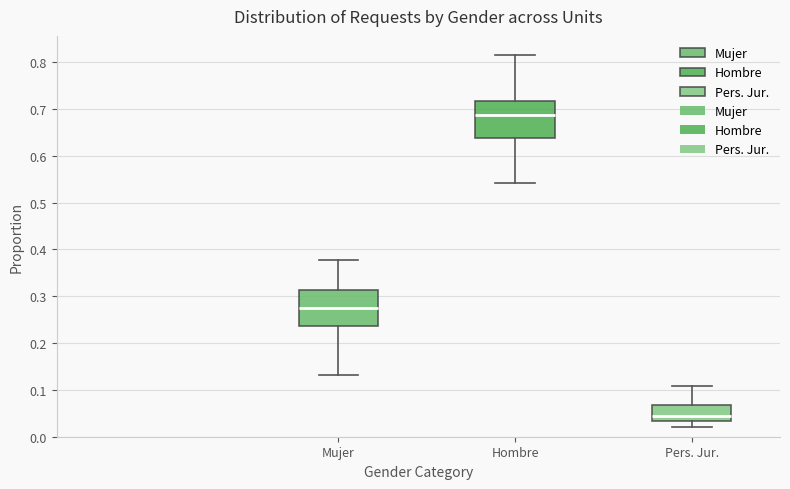

Which box's median line is the highest?

Hombre